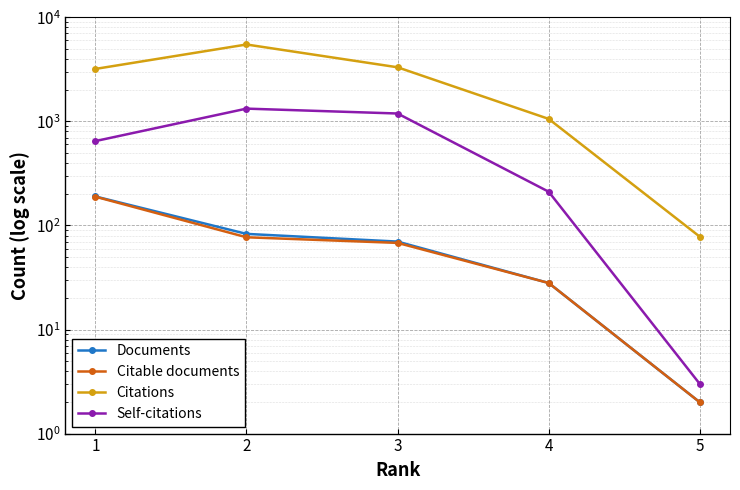

Reading right to left, list all the values displayed in this chart.

Documents: 5=2	4=28	3=70	2=83	1=190
Citable documents: 5=2	4=28	3=68	2=77	1=189
Citations: 5=78	4=1057	3=3312	2=5485	1=3194
Self-citations: 5=3	4=211	3=1191	2=1327	1=647